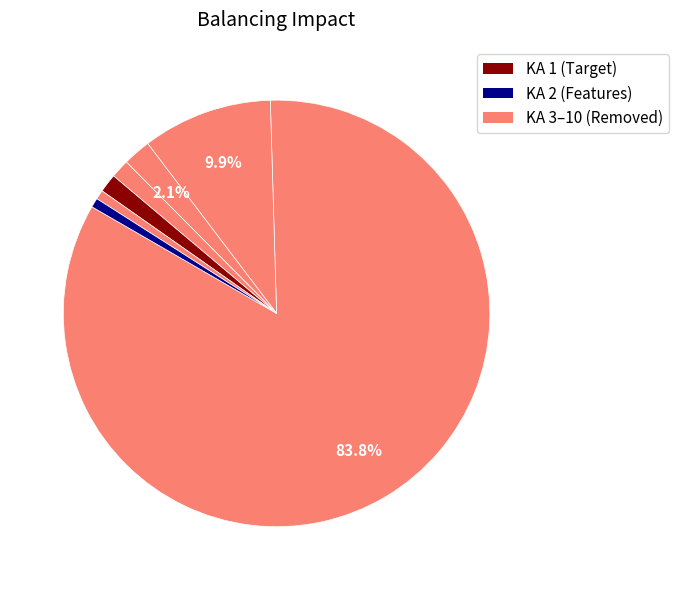

To the nearest percent, what is the average slice percentage?

11%